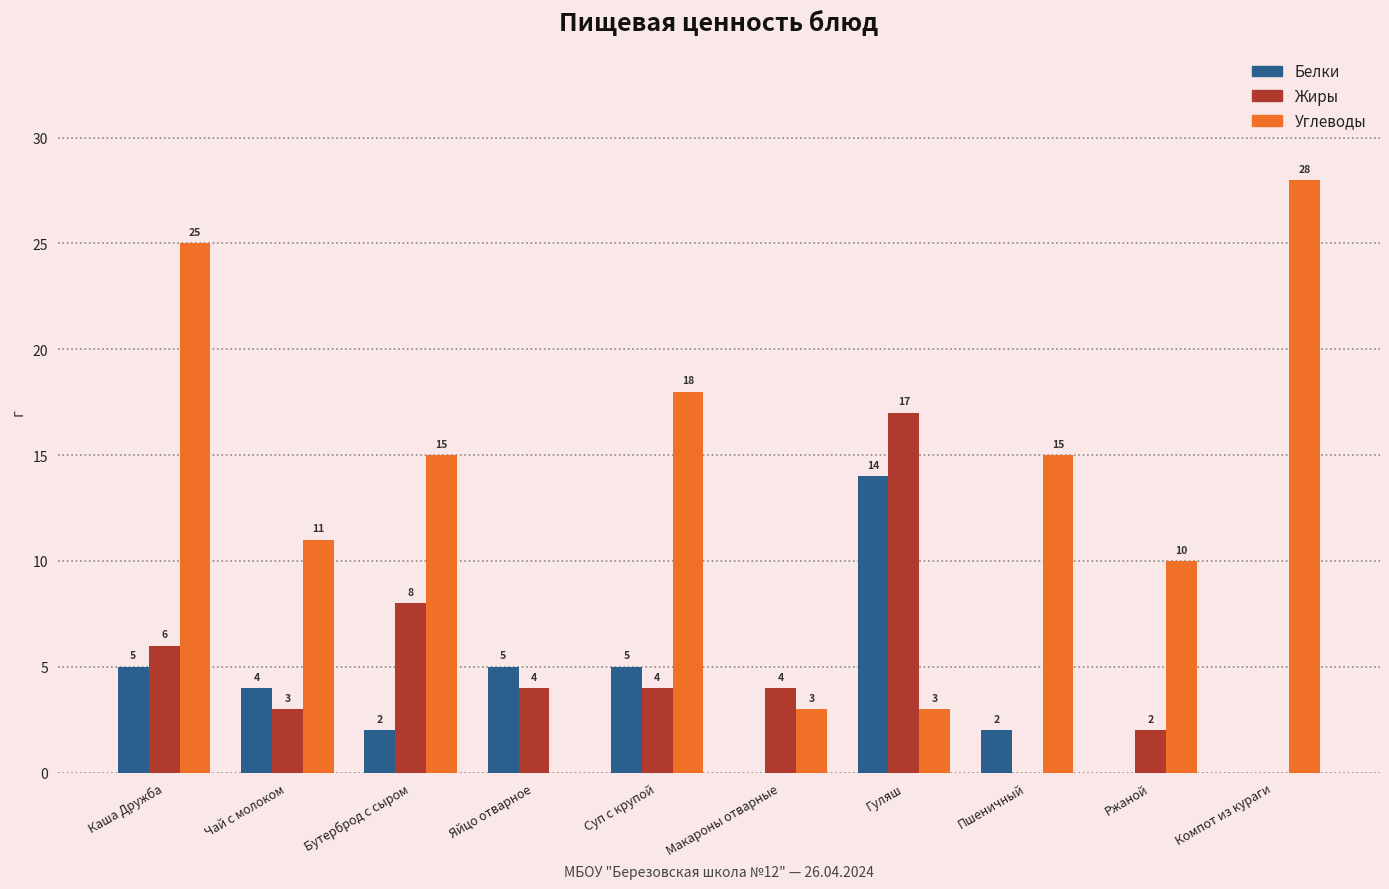

How many distinct data groups are displayed?

3